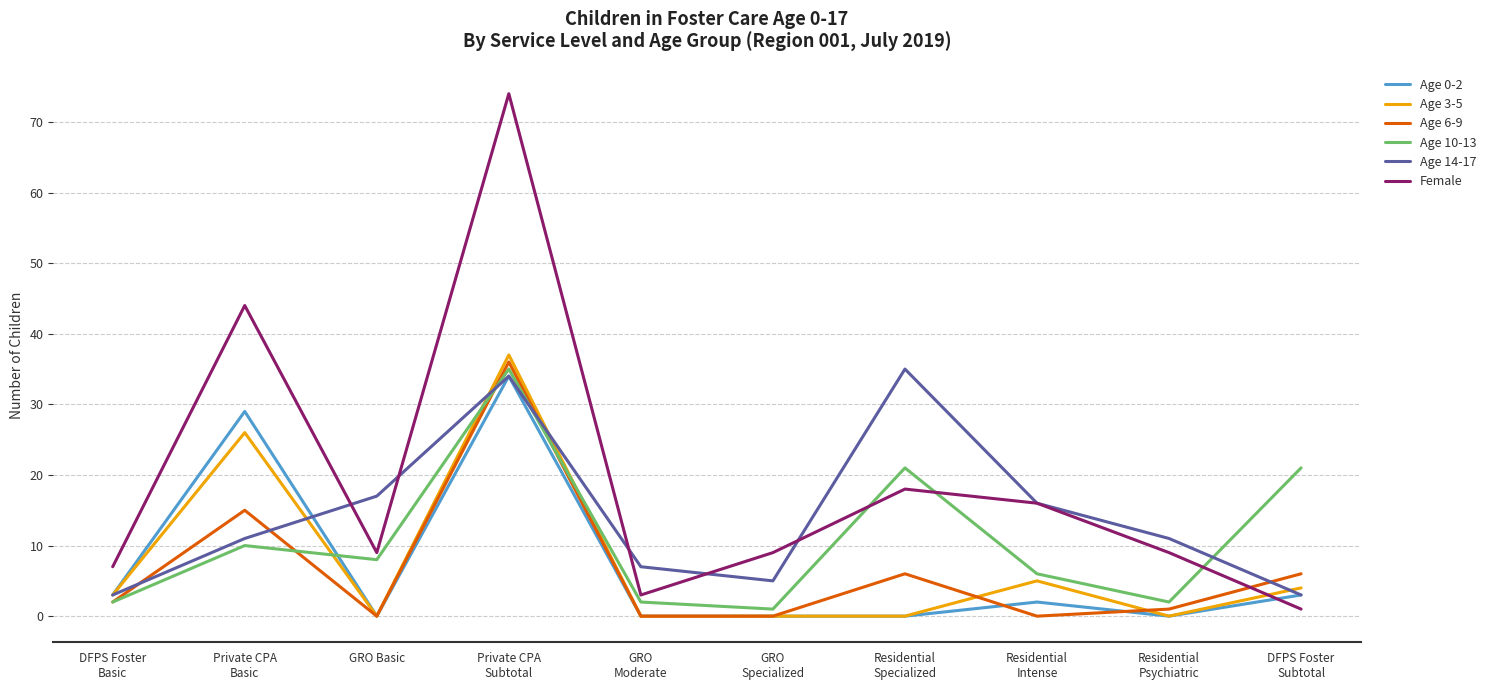

What position from the left is GRO Basic?

3